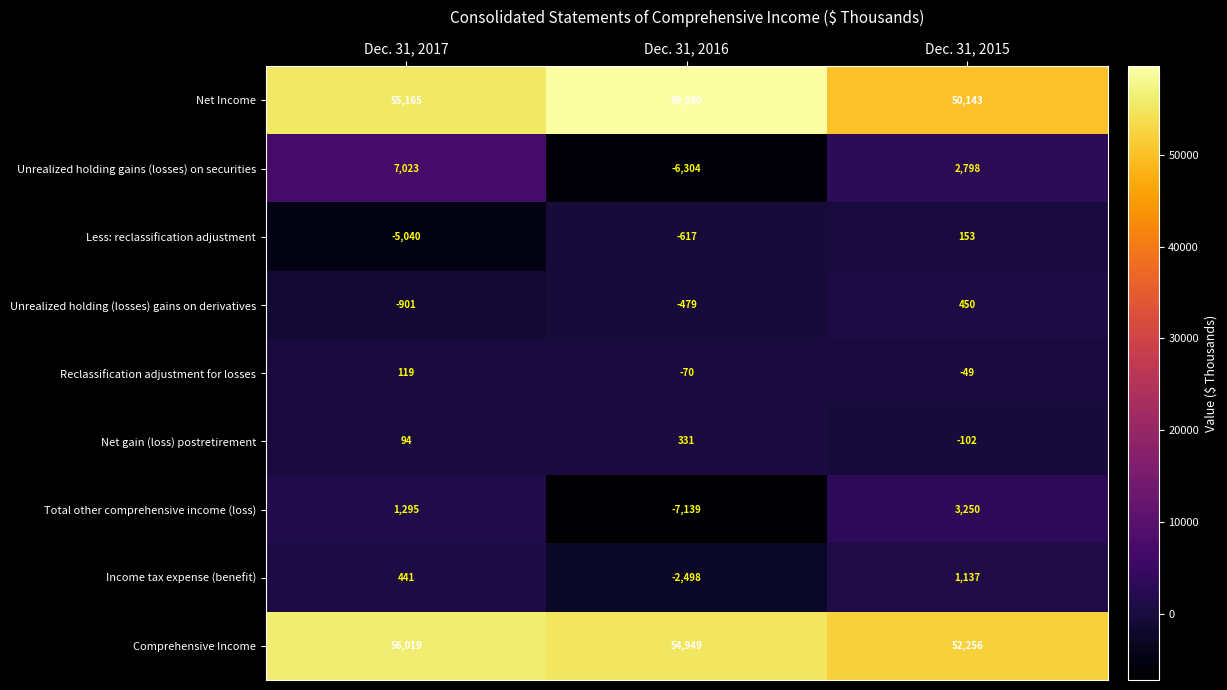

Rank the series by their maximum value, from lowest to highest.

Reclassification adjustment for losses, Less: reclassification adjustment, Net gain (loss) postretirement, Unrealized holding (losses) gains on derivatives, Income tax expense (benefit), Total other comprehensive income (loss), Unrealized holding gains (losses) on securities, Comprehensive Income, Net Income